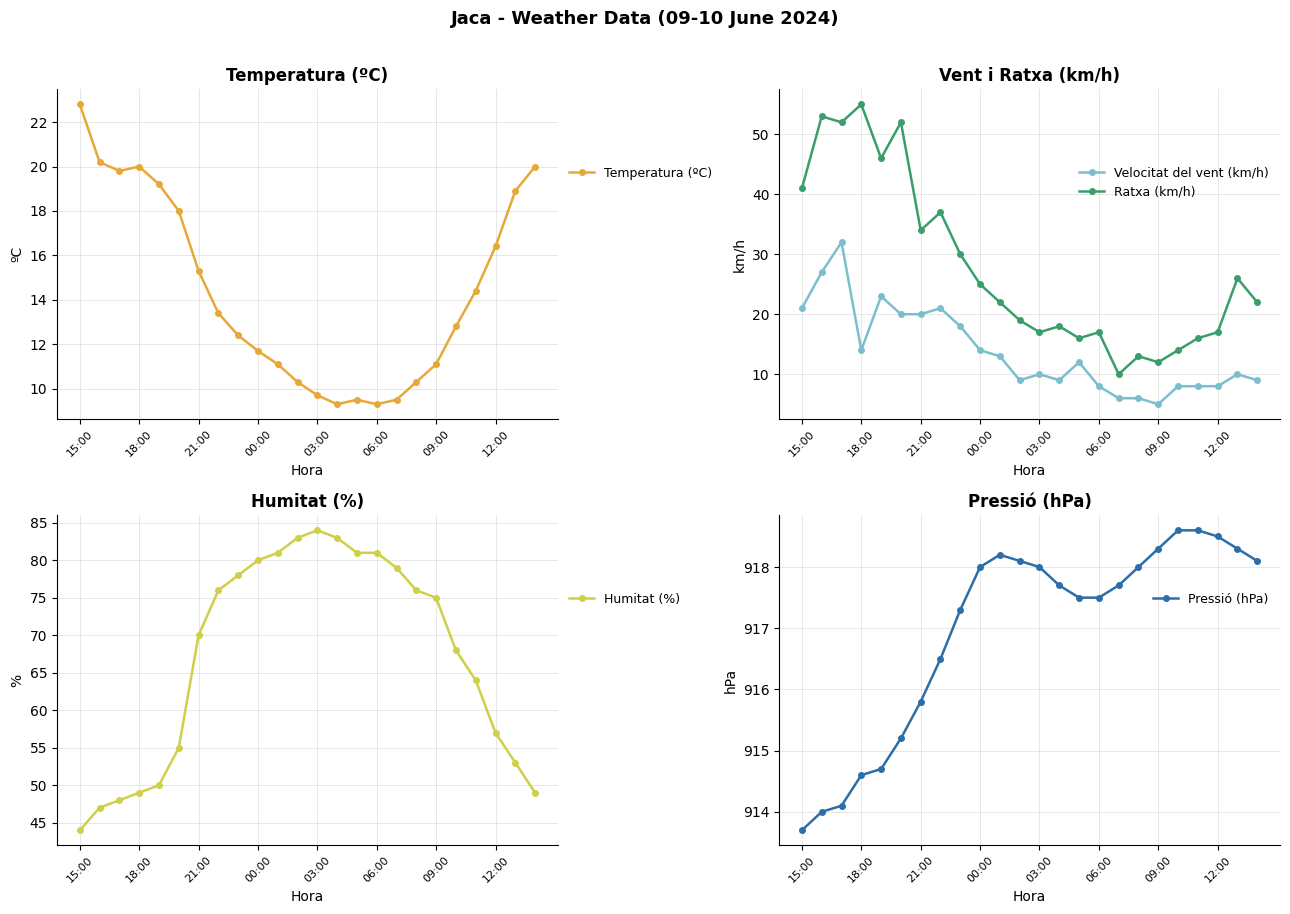

Where is Temperatura (ºC) nearest to the value 16?

12:00